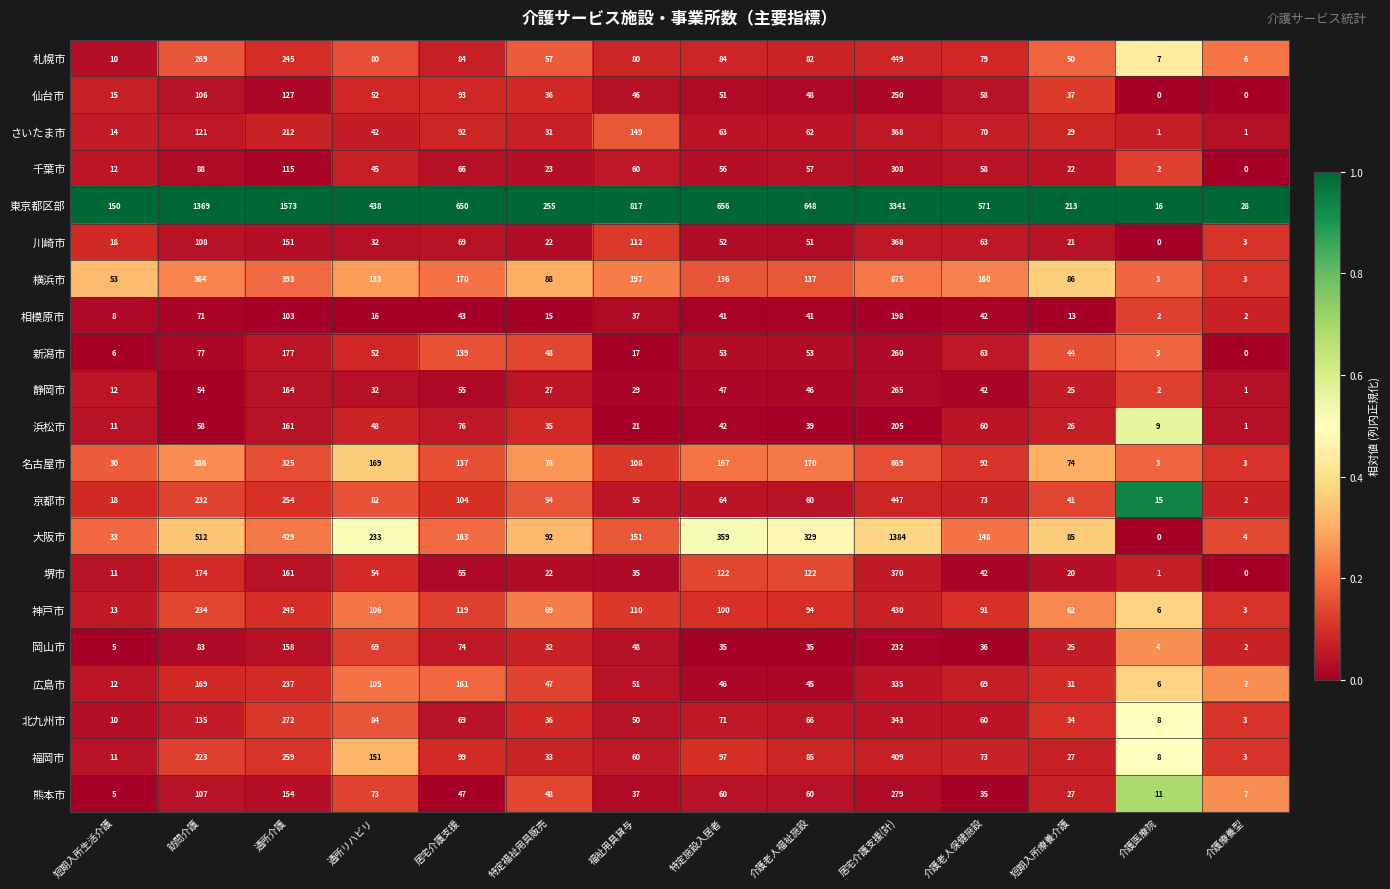

Count the number of categories in the chart.

14